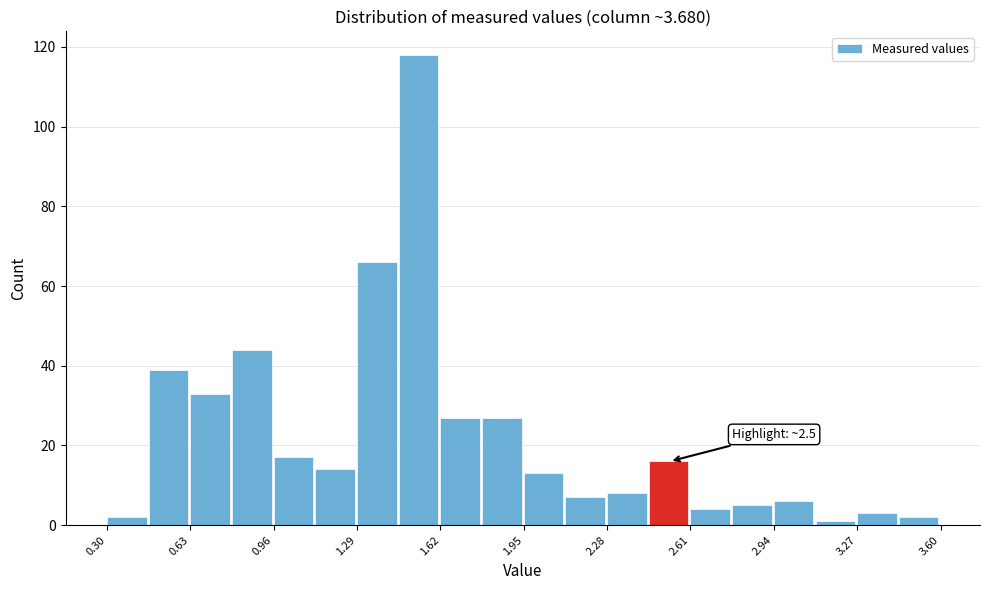

Around what value on the x-axis is the tallest bar? Give the approximate position of its centre, as read against the axis.

1.55